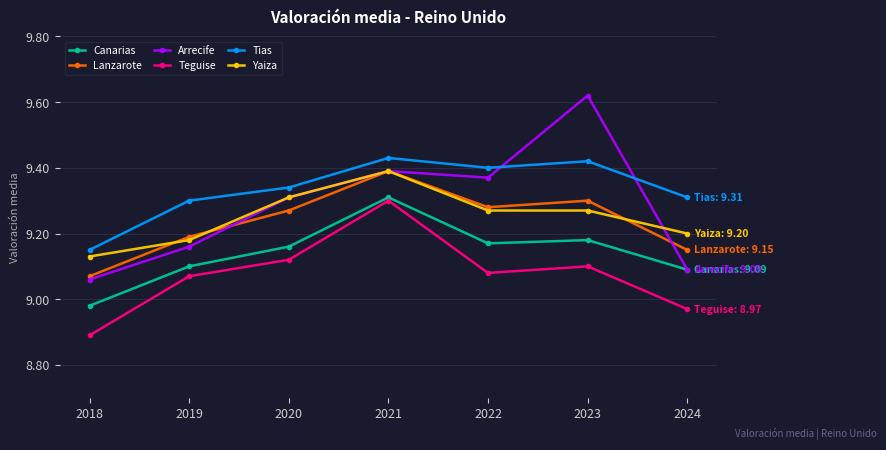

Between 2018 and 2021, which series saw the biggest shift?

Teguise